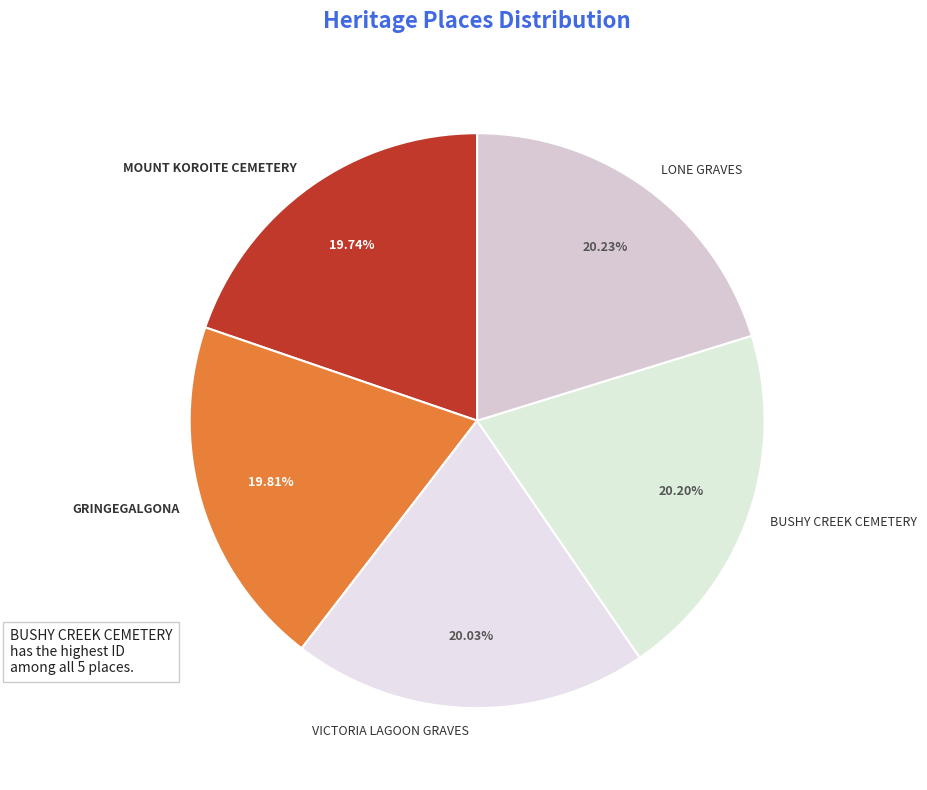

How many segments does this pie chart have?

5